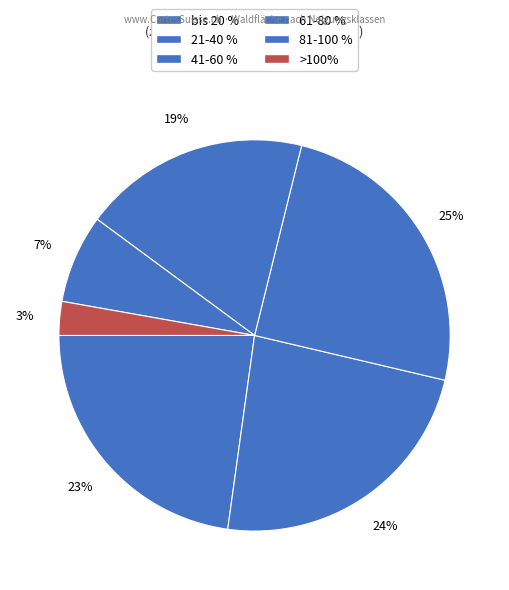

What is the smallest slice in the pie chart?

>100%